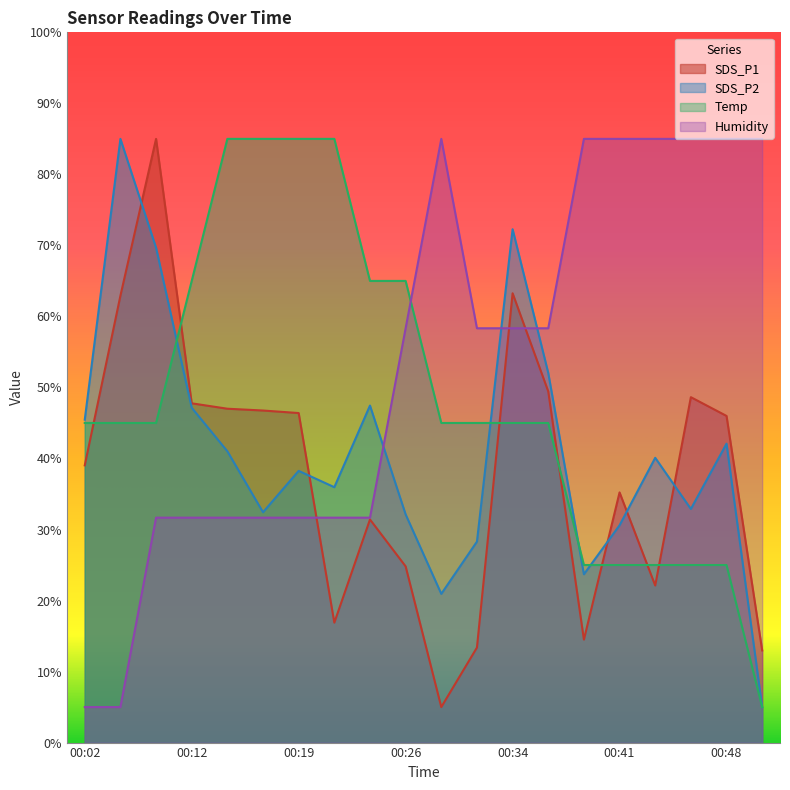

True or false: Humidity has more than 0 interior local peaks.

True